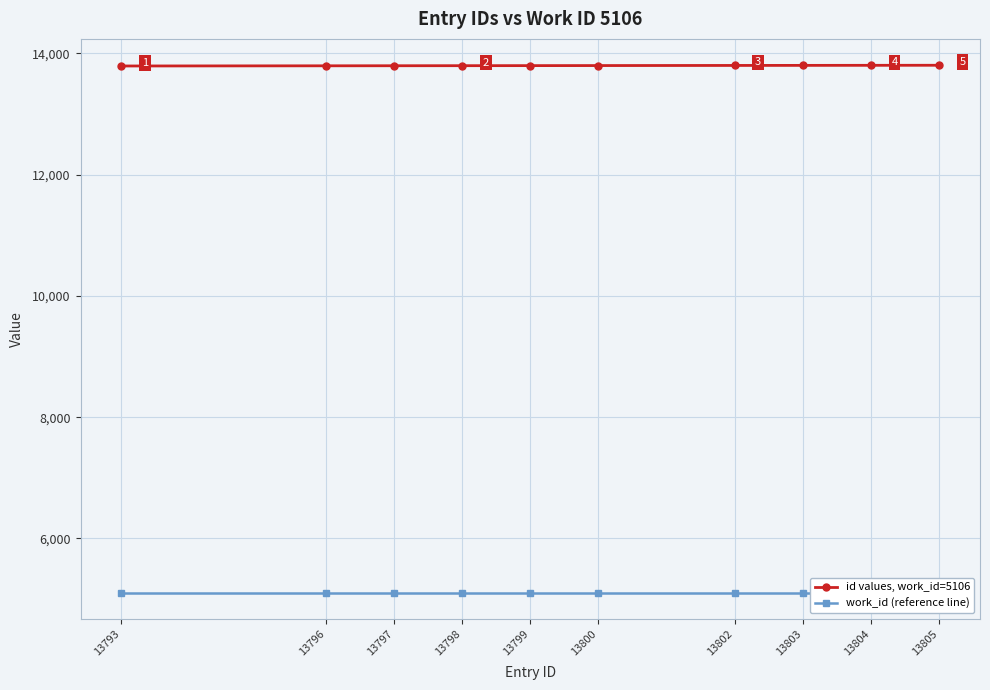

The work_id (reference line) series shows 5106 at 13805. True or false?

True